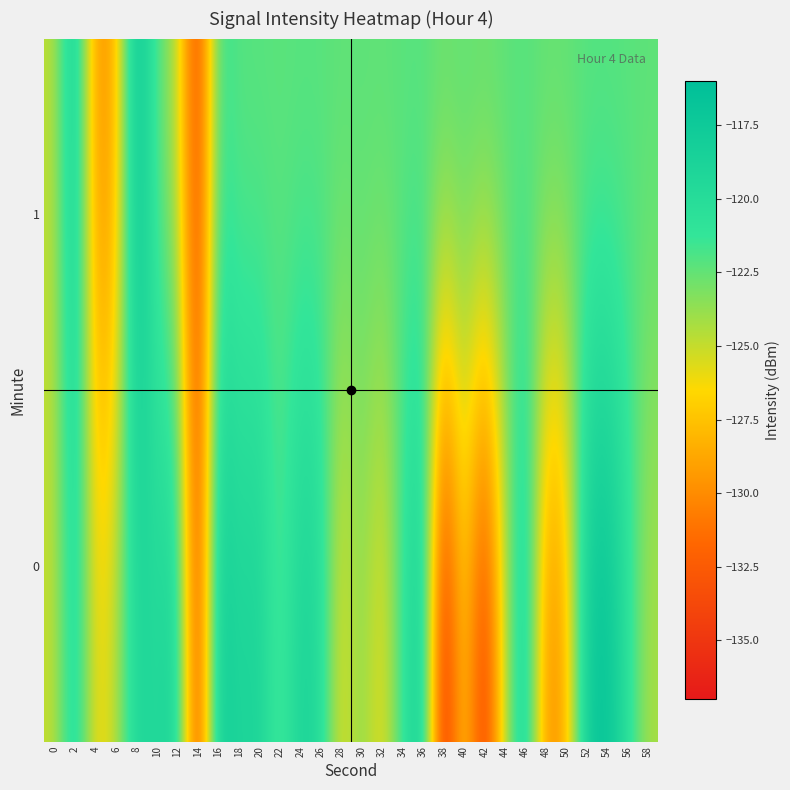

Count the number of data series in this chart.

2